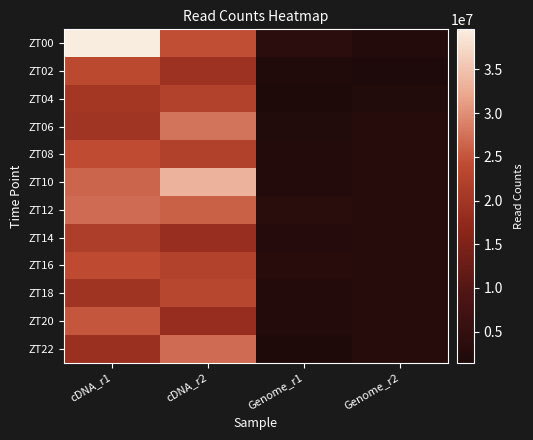

What is the difference between the highest and lowest values at cDNA_r1?

20781867